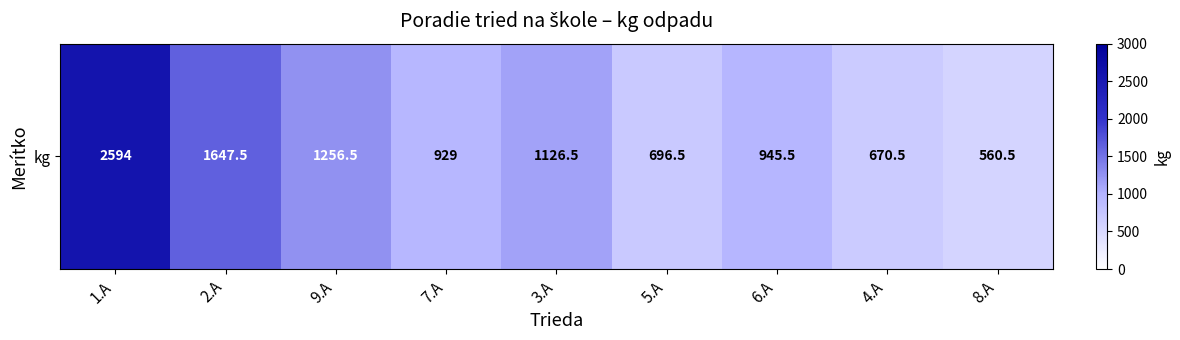

What is the sum of the values at 7.A and 4.A?

1599.5